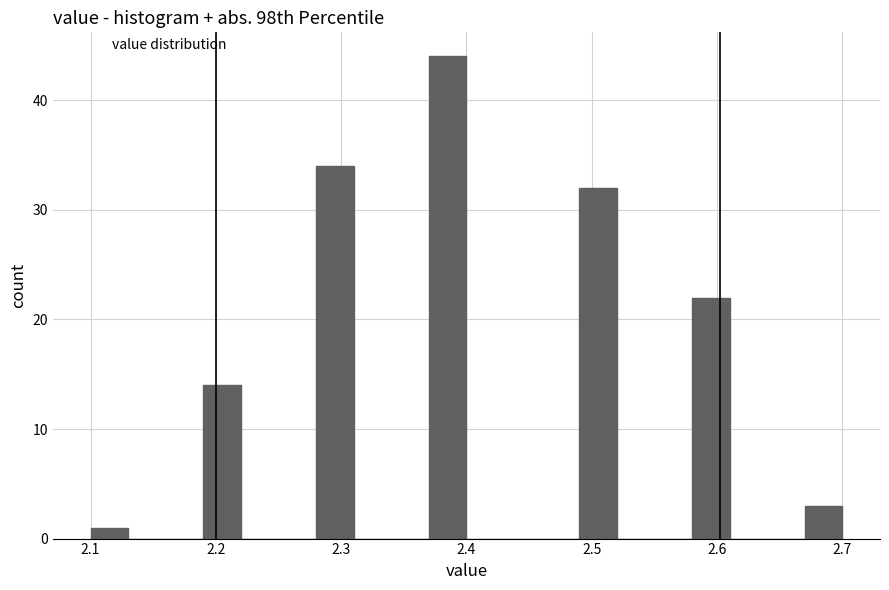

Read against the x-axis, roughly where is the centre of the tallest bar?

2.39